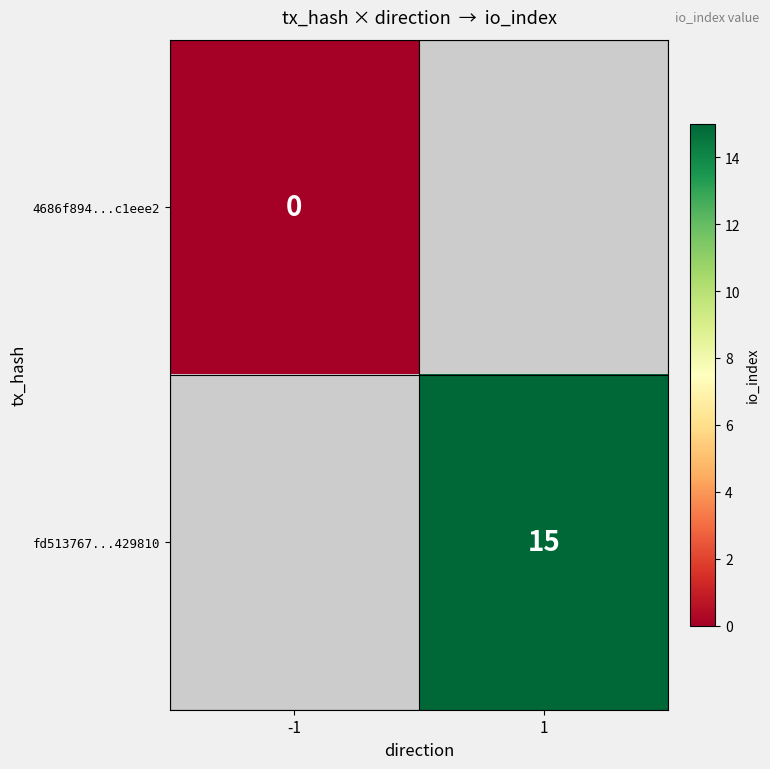

Count the number of categories in the chart.

2